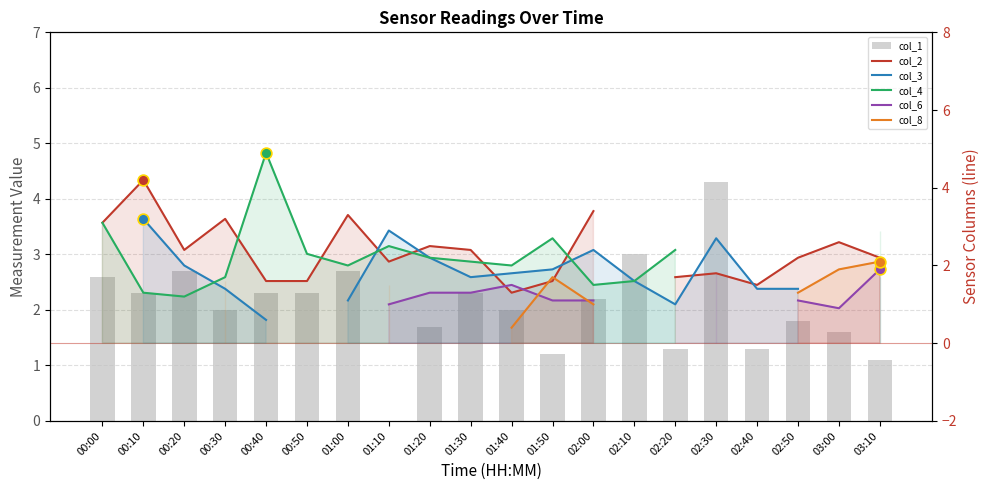

Is the value of col_4 at 01:00 greater than the value of col_3 at 01:40?

Yes